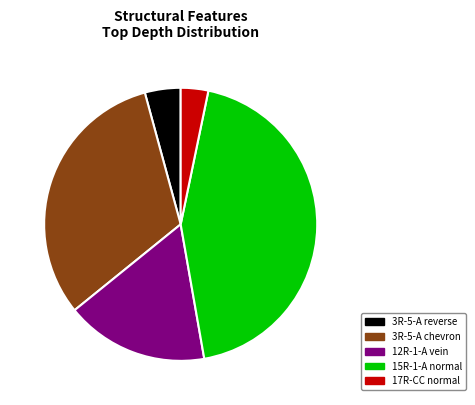

How many segments does this pie chart have?

5